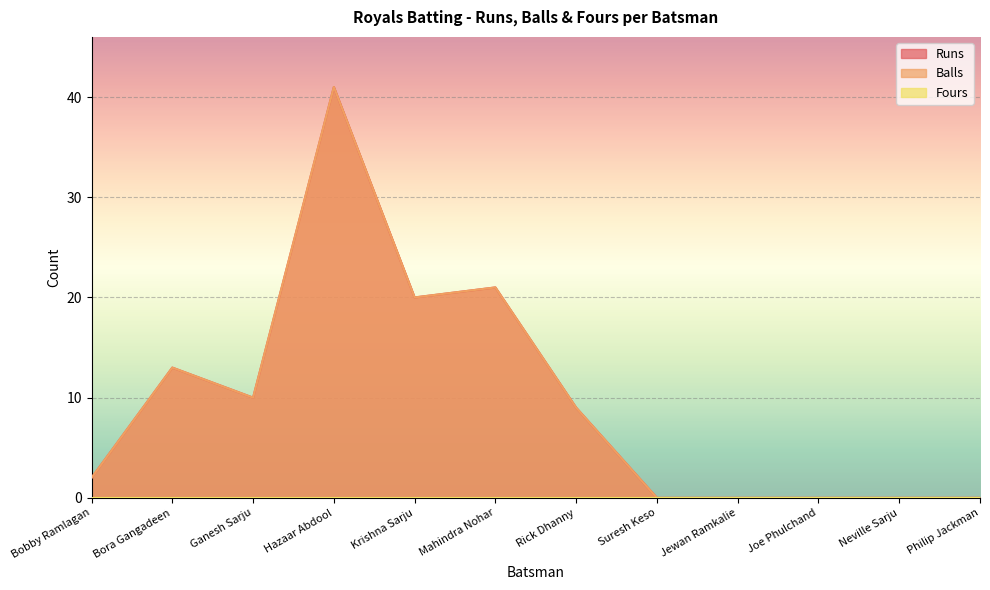

At how many categories does at least one series exceed 19?

3